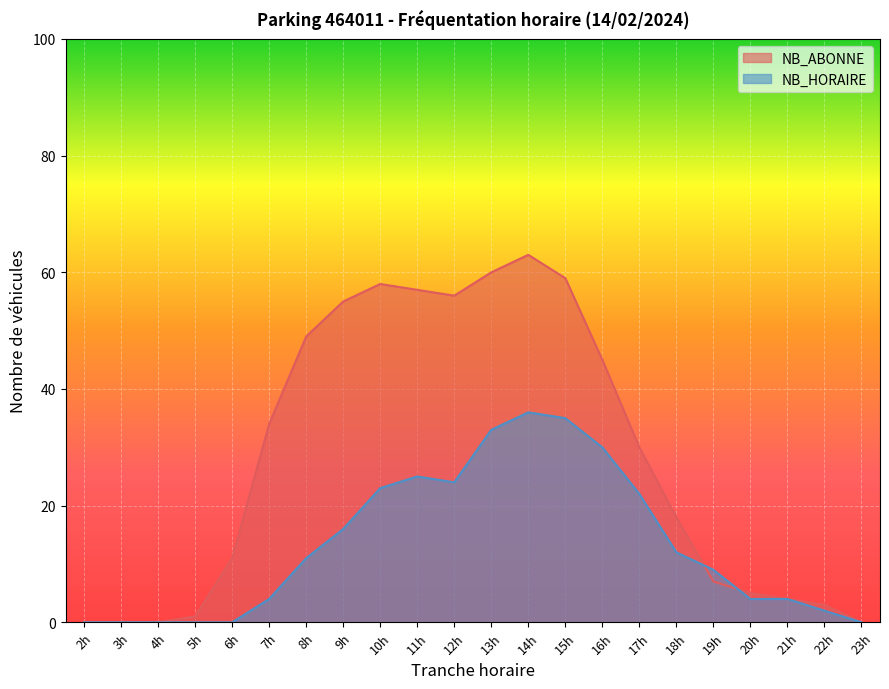

Which series has the widest spread of values?

NB_ABONNE